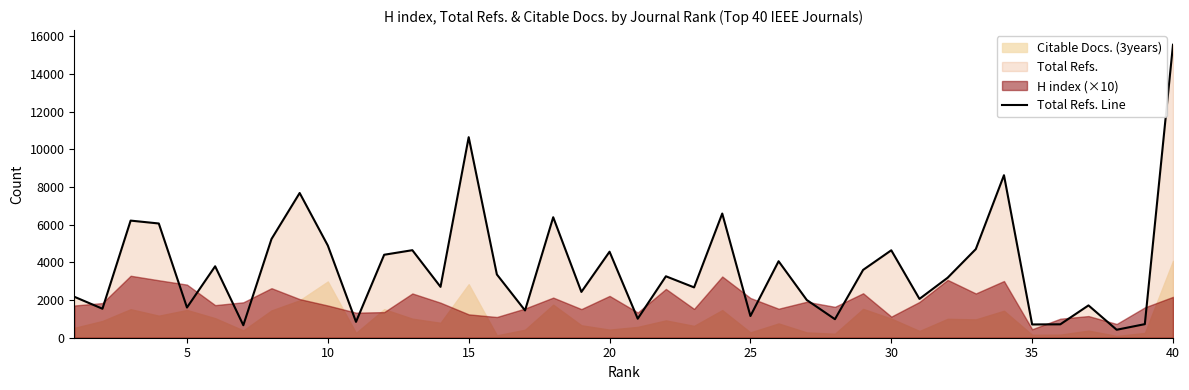

What is the lowest value of the Total Refs. Line series?

423